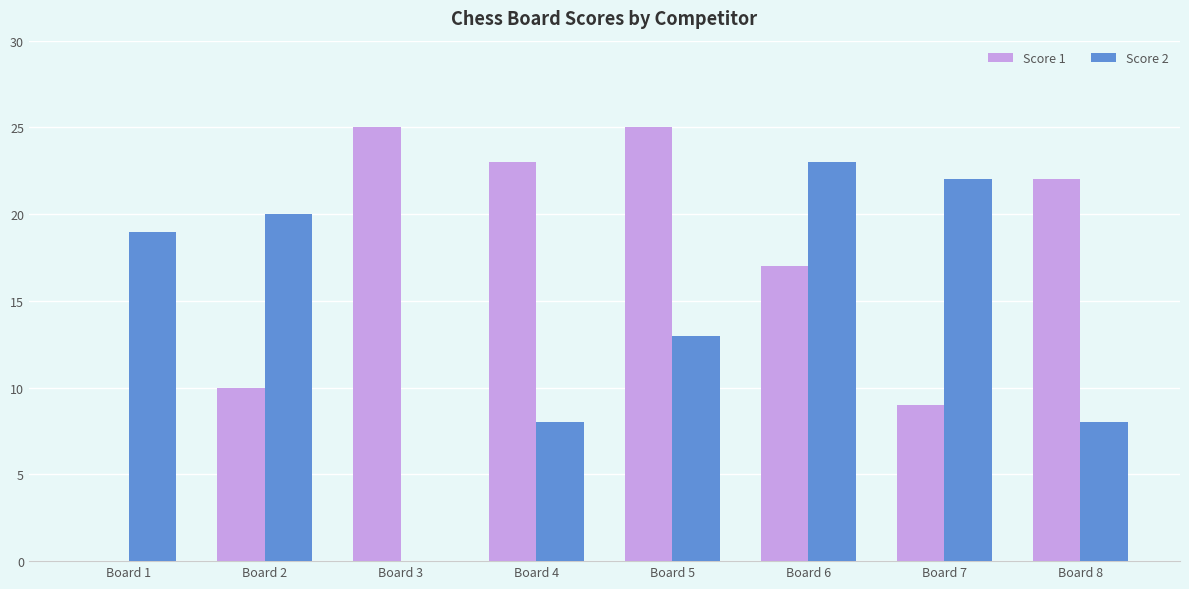

What is the spread (max minus min) of values at Board 1?

19